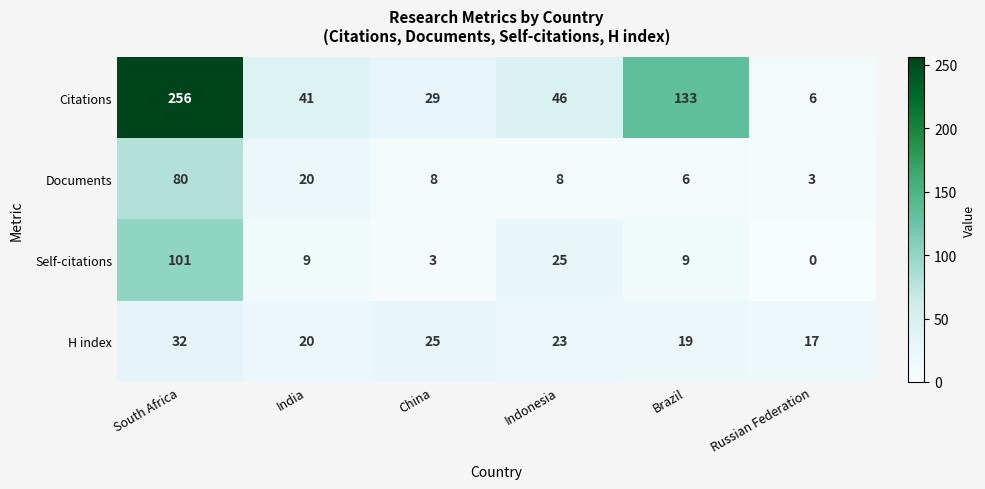

Rank the series by their maximum value, from lowest to highest.

H index, Documents, Self-citations, Citations